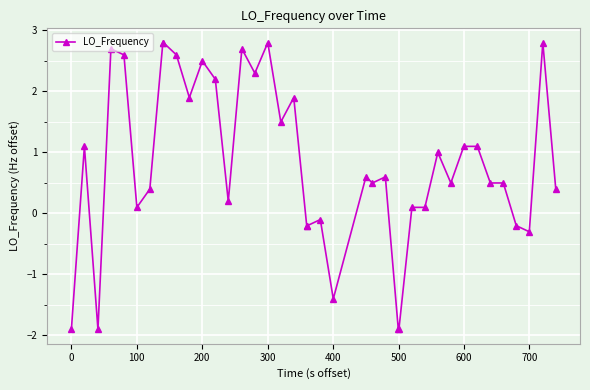

Reading left to right, list all the values displayed in this chart.

-1.9	1.1	-1.9	2.7	2.6	0.1	0.4	2.8	2.8	2.6	1.9	2.5	2.2	0.2	2.7	2.3	2.8	1.5	1.9	-0.2	-0.2	-0.1	-1.4	0.6	0.5	0.6	-1.9	-1.9	0.1	0.1	1.0	0.5	1.1	1.1	0.5	0.5	-0.2	-0.3	2.8	0.4